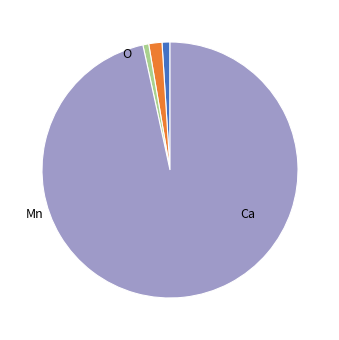

Does any single category account for the majority?

Yes